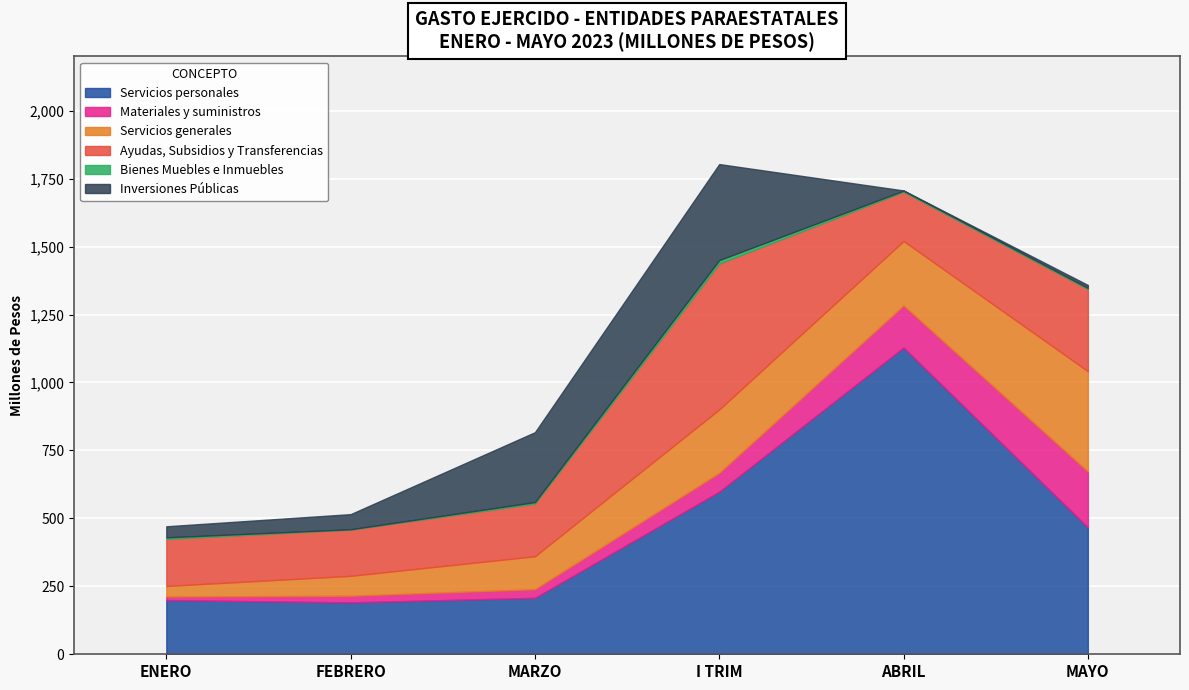

Is it true that Inversiones Públicas equals 257.1 at MARZO?

True